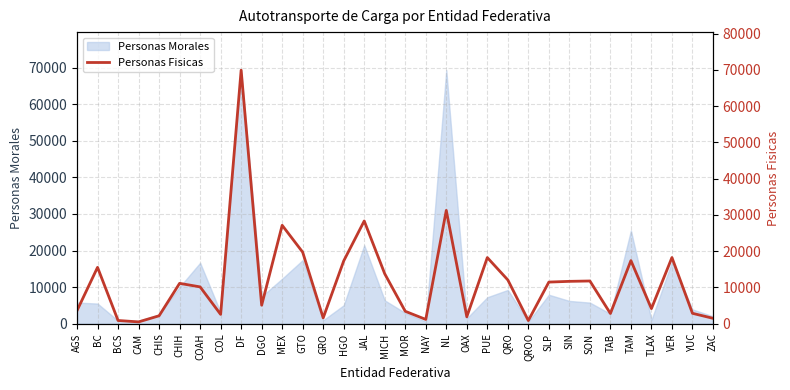

True or false: the data shows 17322 at HGO.

True